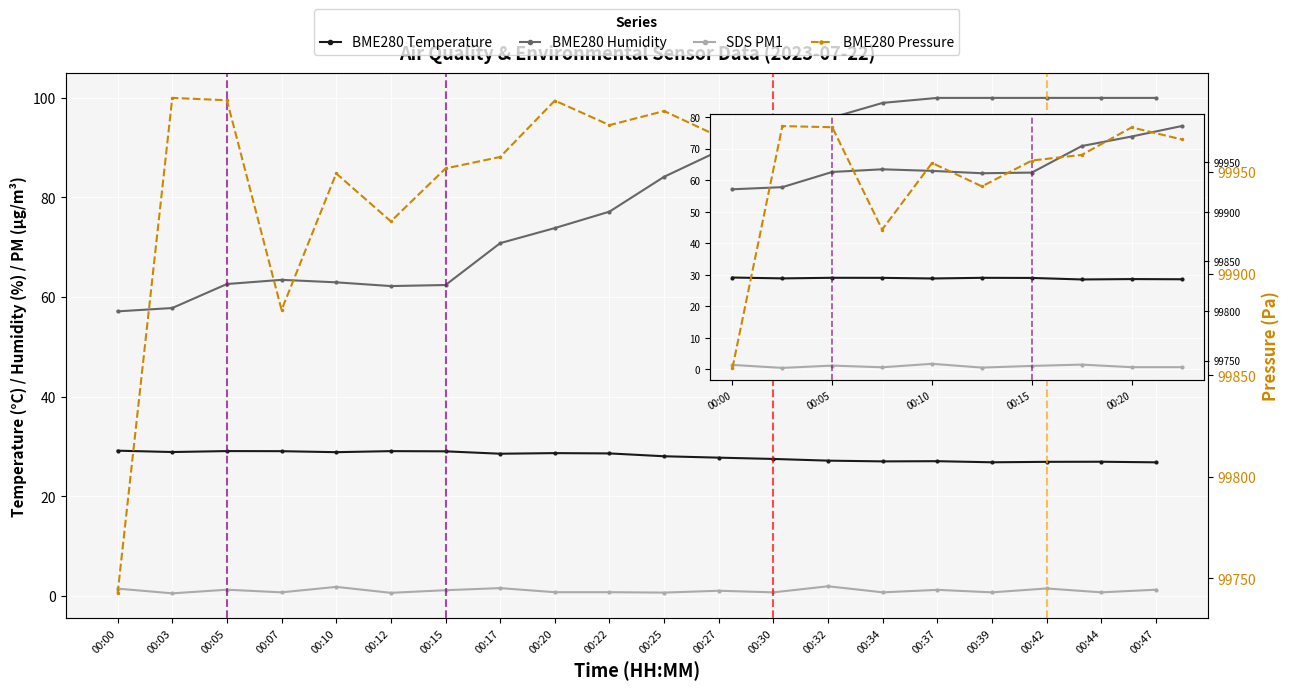

How many data points in BME280_temperature are less than 28?

9